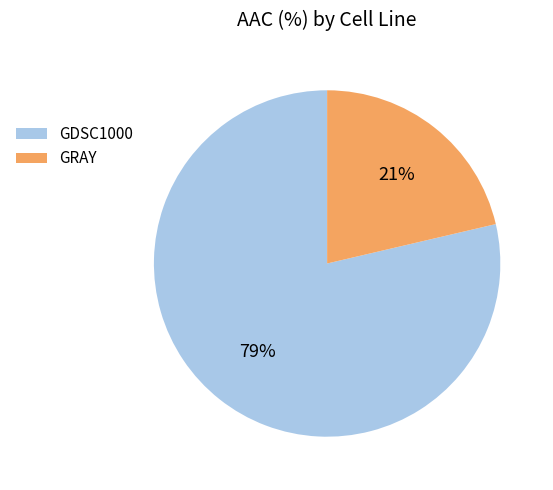

The GRAY slice represents 36% of the pie. True or false?

False